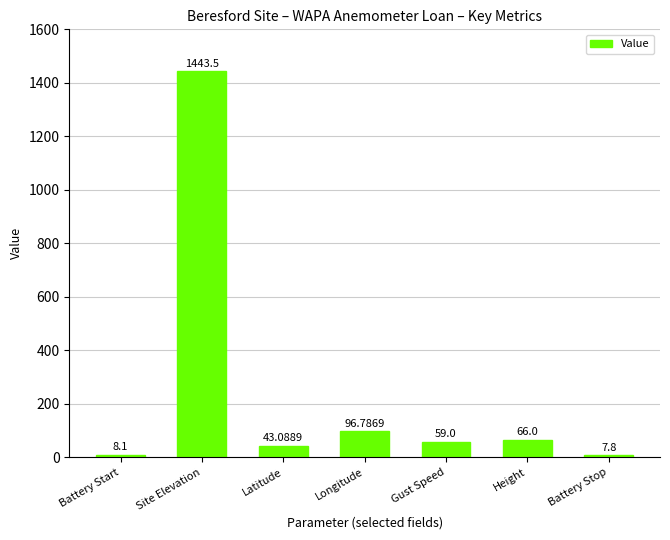

What is the label of the 7th bar from the left?

Battery Stop